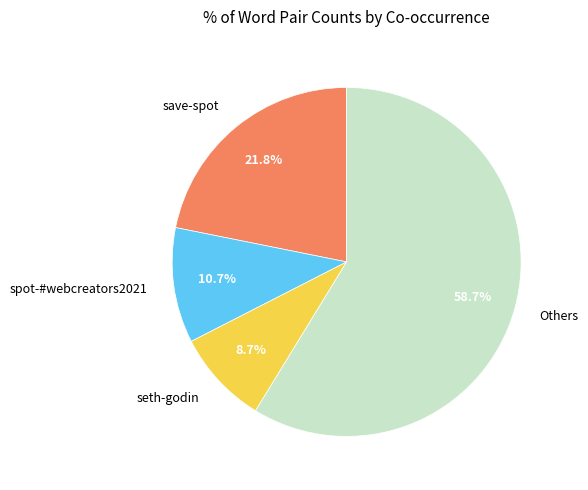

Is there a majority slice in this chart?

Yes